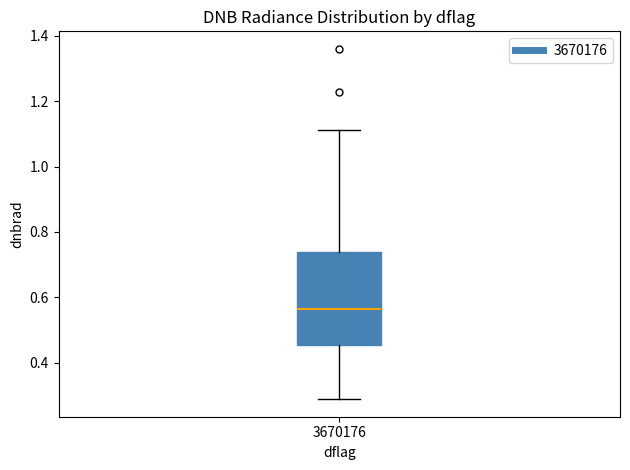

Read this box plot against the y-axis: the position of the median line, the range covered by the box, and the ends of both whiskers. The values are not printed on the chart, so give them approximately, as read against the axis.

median 0.56, box 0.46 to 0.74, whiskers 0.28 to 1.12